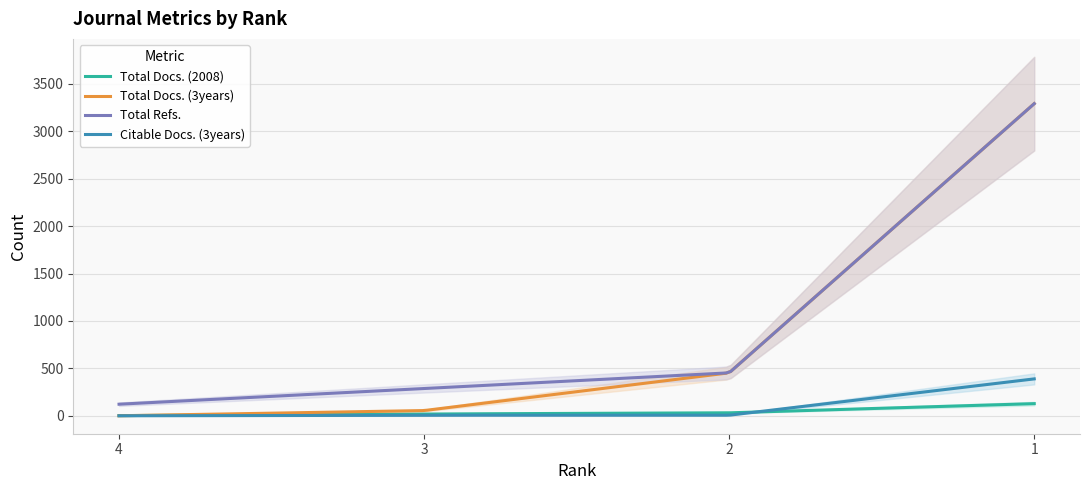

What is the sum of all Citable Docs. (3years) values?

13893.0